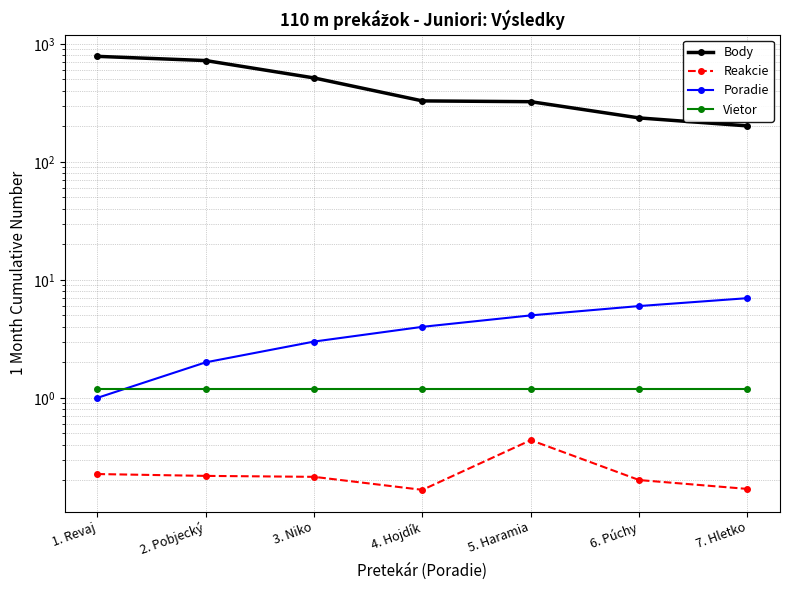

The value of Vietor at 4. Hojdík is 1.9. True or false?

False